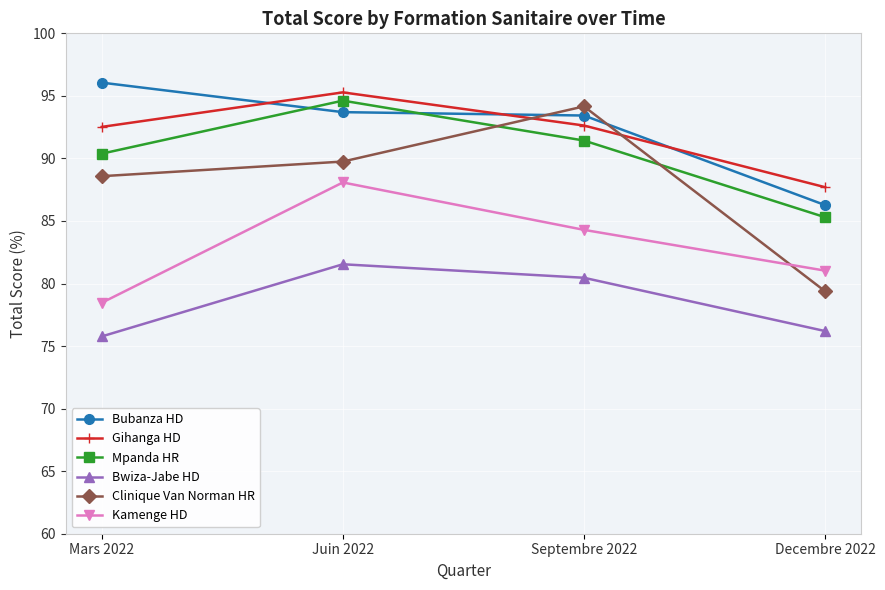

Is it true that Bubanza HD equals 45.2 at Decembre 2022?

False